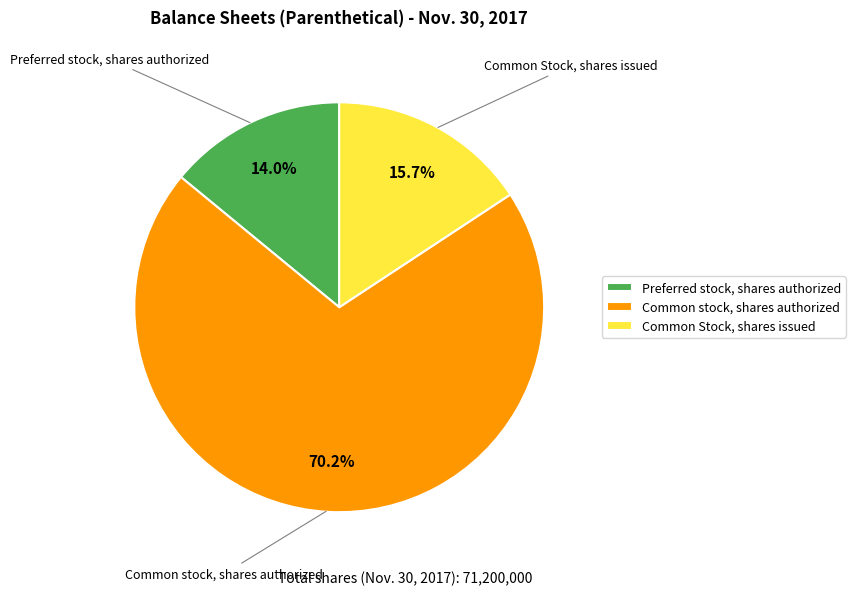

How much of the chart is everything except Common Stock, shares issued?

84.3%